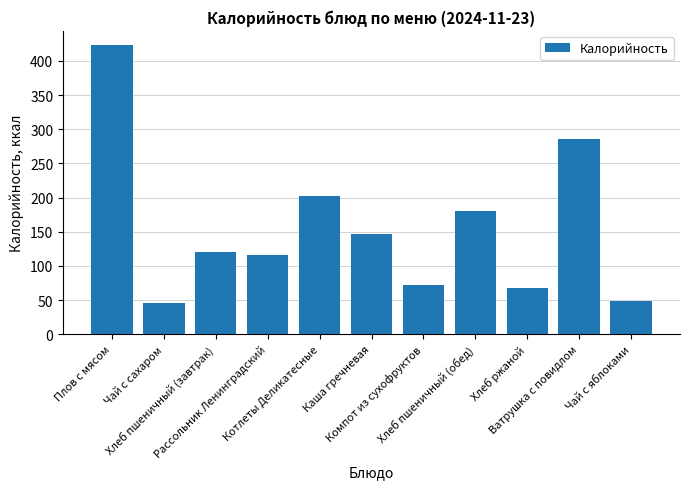

What is the minimum value shown in the chart?

45